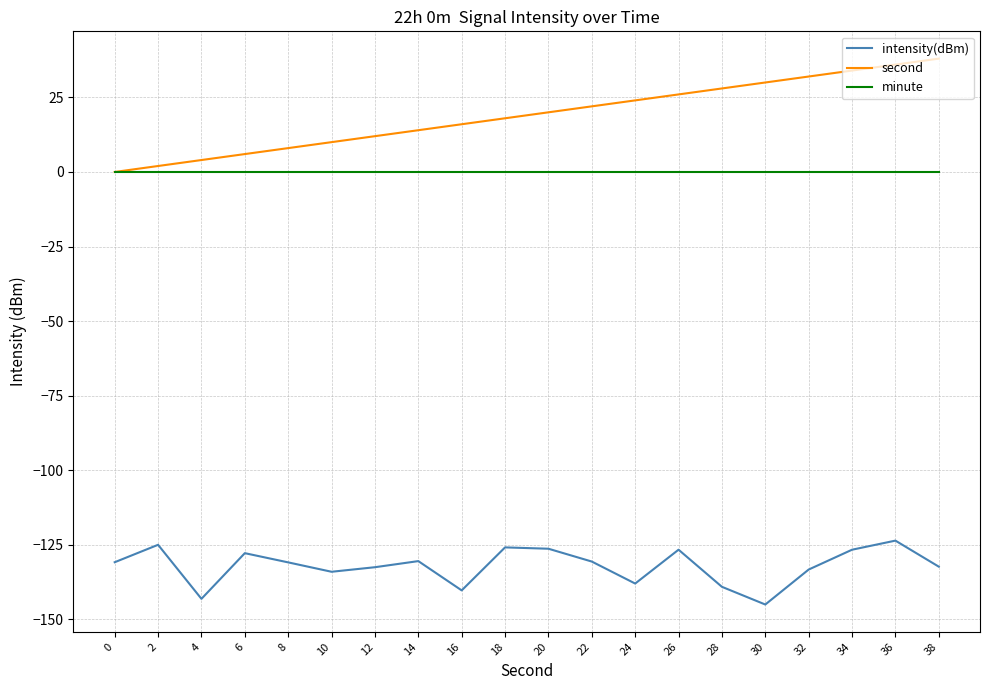

Which series has the largest total across all categories?

second